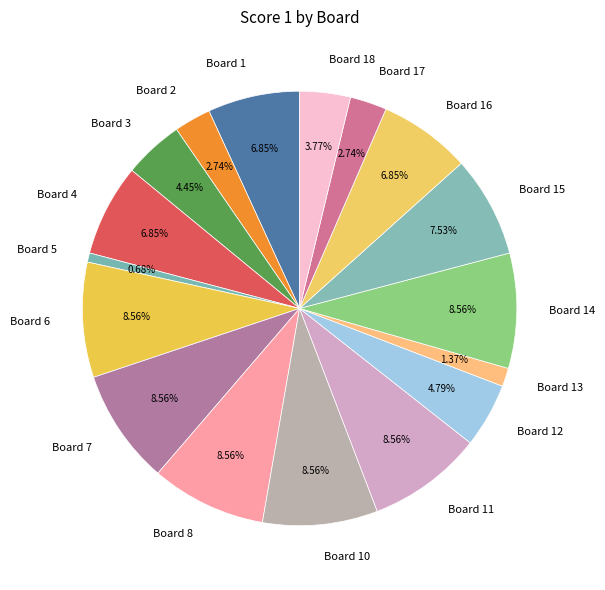

To the nearest percent, what is the combined percentage of Board 1 and Board 17?

10%